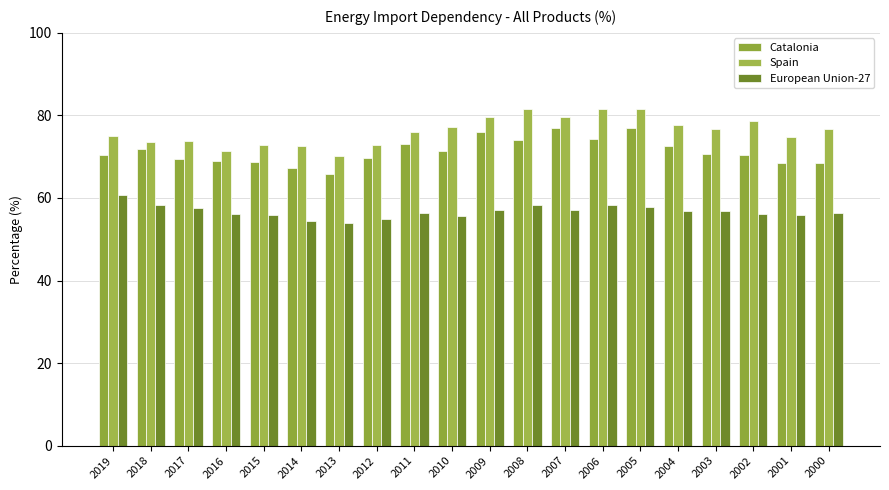

The European Union-27 series shows 72.0 at 2013. True or false?

False